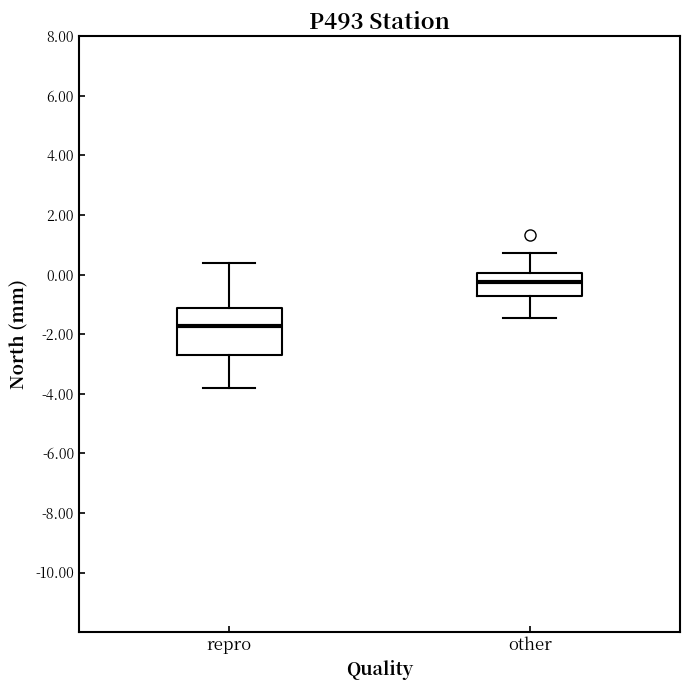

Which box's median line is the highest?

other